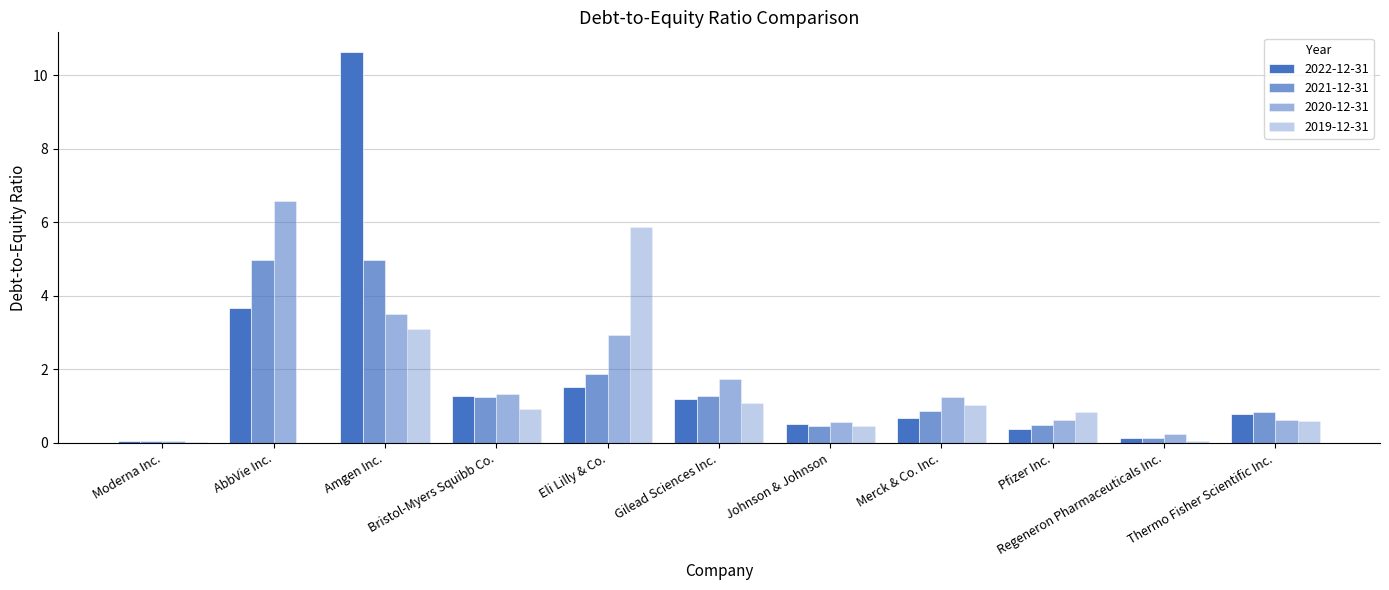

Are the bars grouped side by side (vs. stacked)?

Yes